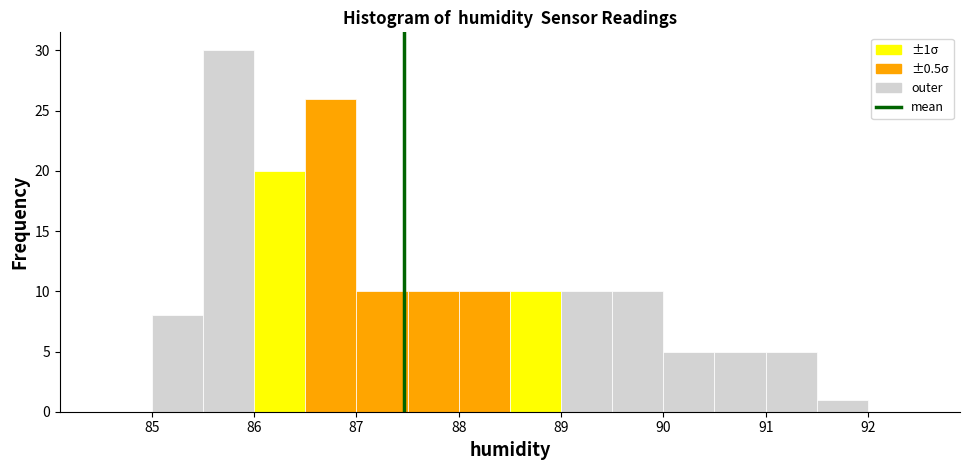

Which range on the x-axis has the tallest bar?

85.5 to 86.0